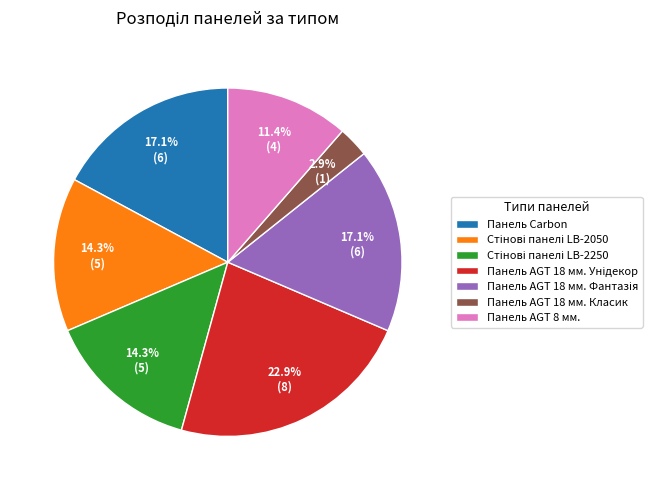

Which slice is the smallest?

Панель AGT 18 мм. Класик